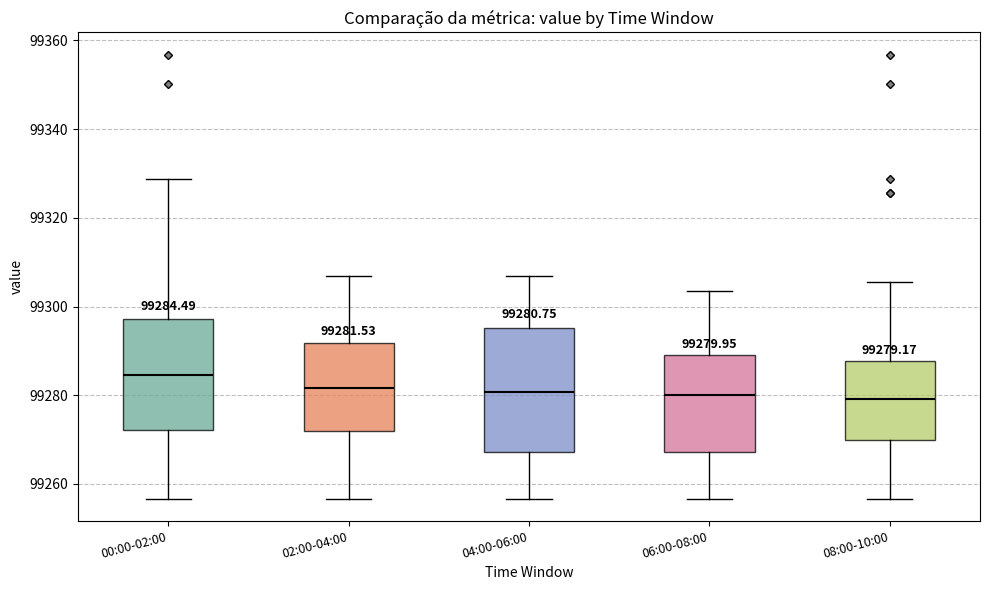

Which box is the tallest, from its lower edge to its upper edge?

04:00-06:00